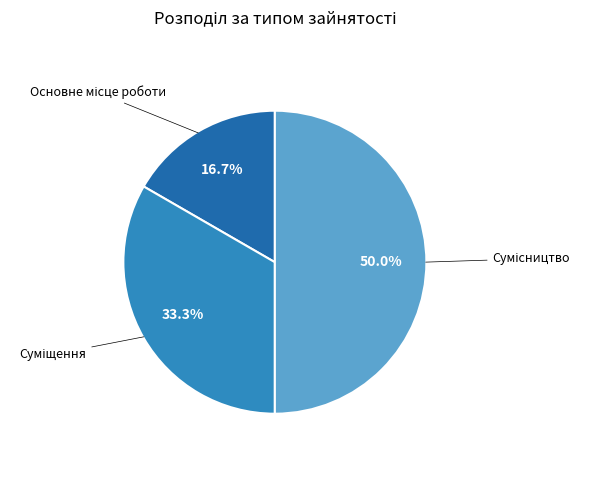

Which category has the biggest portion of the pie?

Сумісництво